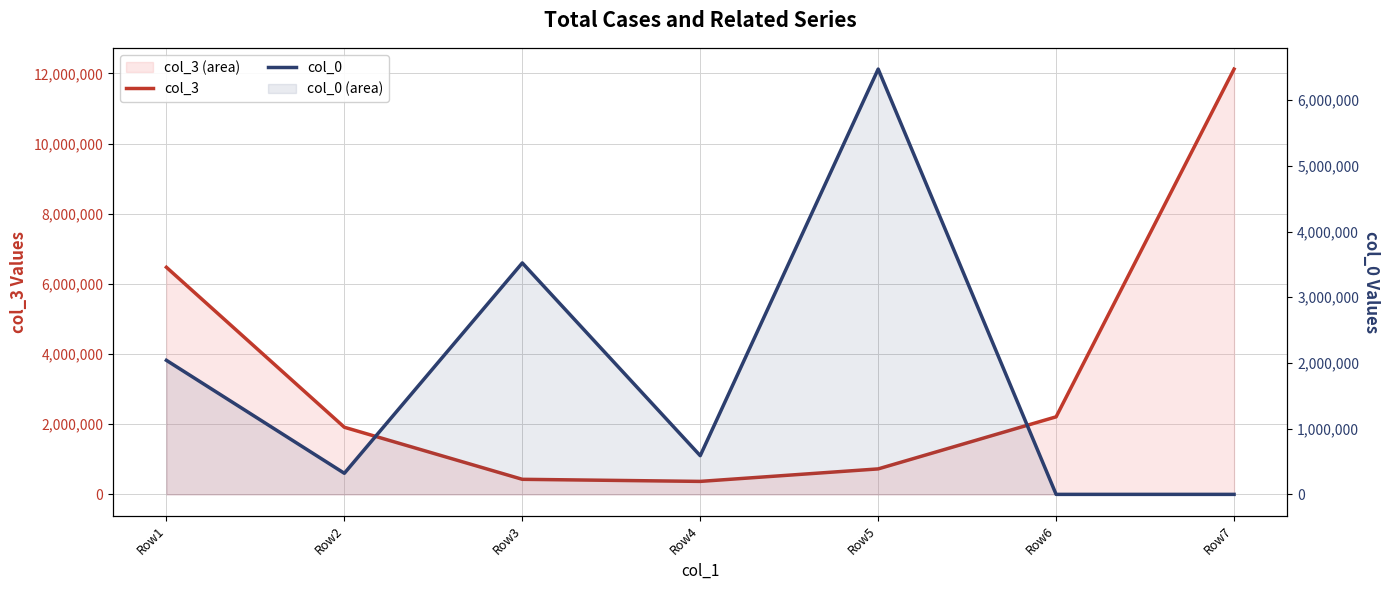

Which series has the largest total across all categories?

col_3